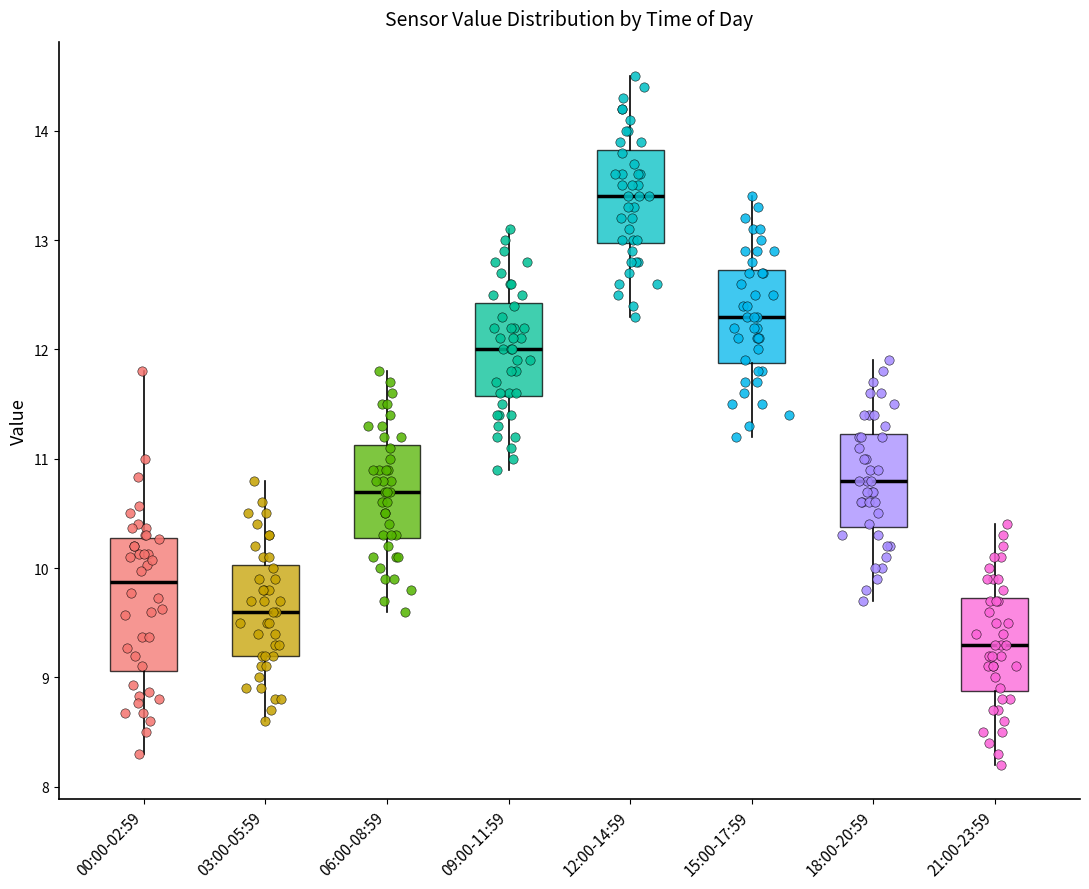

Reading left to right, transcribe this box plot: for each box, give where its median line is, the range the box spans, and where its two whiskers end, as read against the y-axis. The values are not printed on the chart, so give them approximately, as read against the axis.

00:00-02:59: median 9.9, box 9.1 to 10.3, whiskers 8.3 to 11.8
03:00-05:59: median 9.6, box 9.2 to 10.0, whiskers 8.6 to 10.8
06:00-08:59: median 10.7, box 10.3 to 11.1, whiskers 9.6 to 11.8
09:00-11:59: median 12.0, box 11.6 to 12.4, whiskers 10.9 to 13.1
12:00-14:59: median 13.4, box 13.0 to 13.8, whiskers 12.3 to 14.5
15:00-17:59: median 12.3, box 11.9 to 12.7, whiskers 11.2 to 13.4
18:00-20:59: median 10.8, box 10.4 to 11.2, whiskers 9.7 to 11.9
21:00-23:59: median 9.3, box 8.9 to 9.7, whiskers 8.2 to 10.4